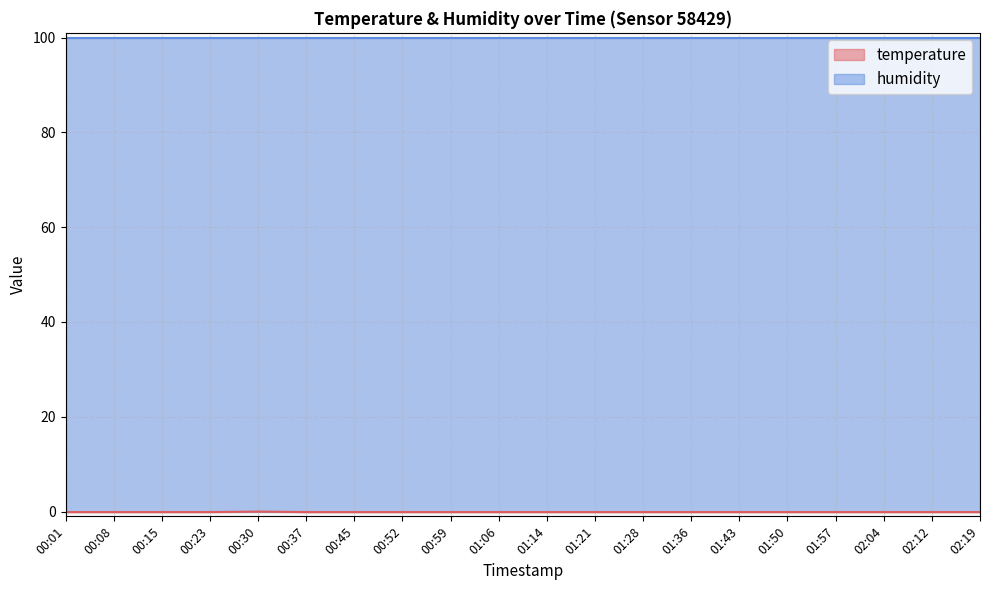

How many series are shown in this chart?

2